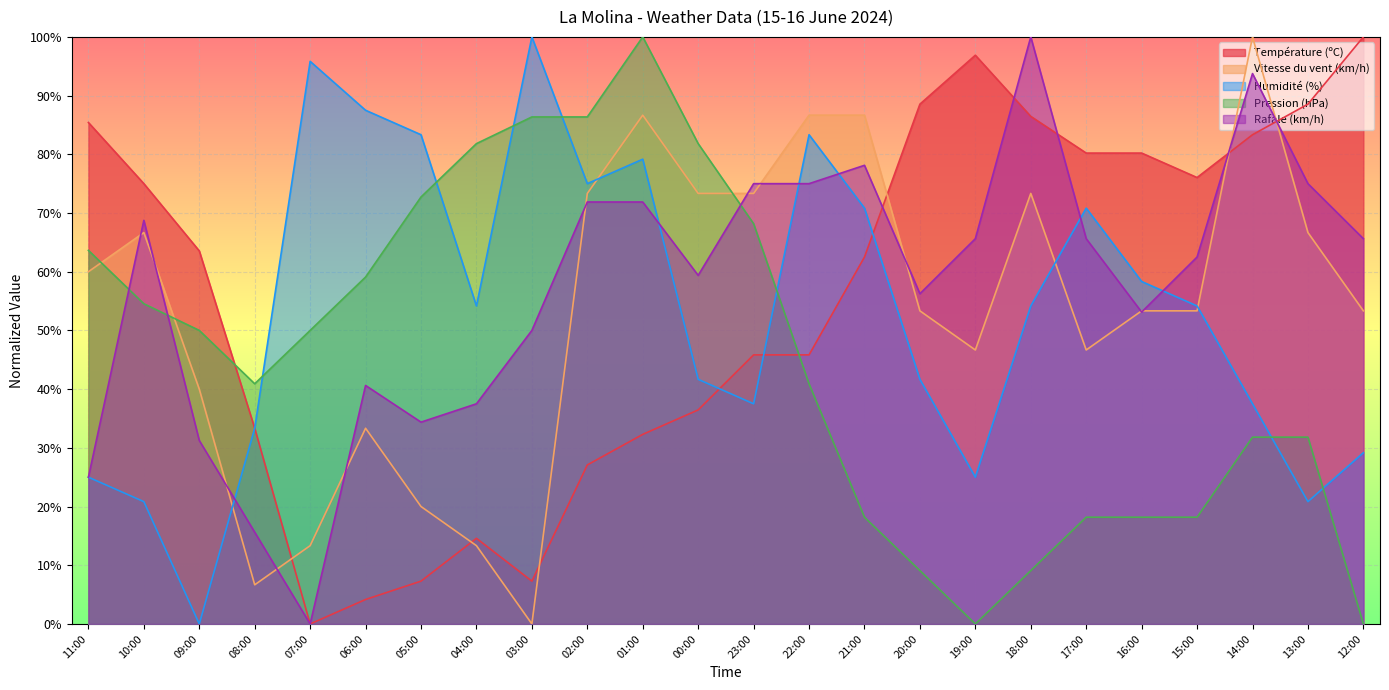

How many lines are shown in the chart?

5